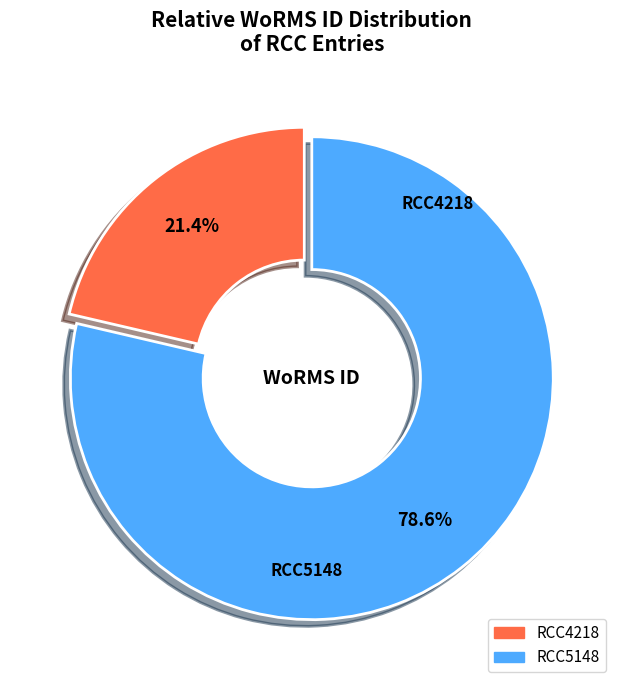

Which category has the biggest portion of the pie?

RCC5148